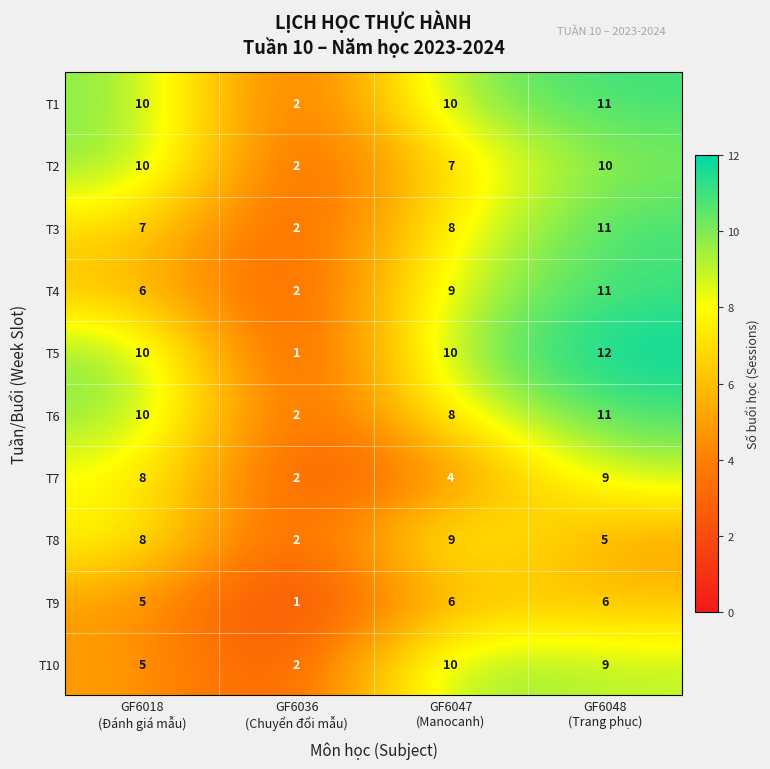

What is the maximum value shown in the chart?

12